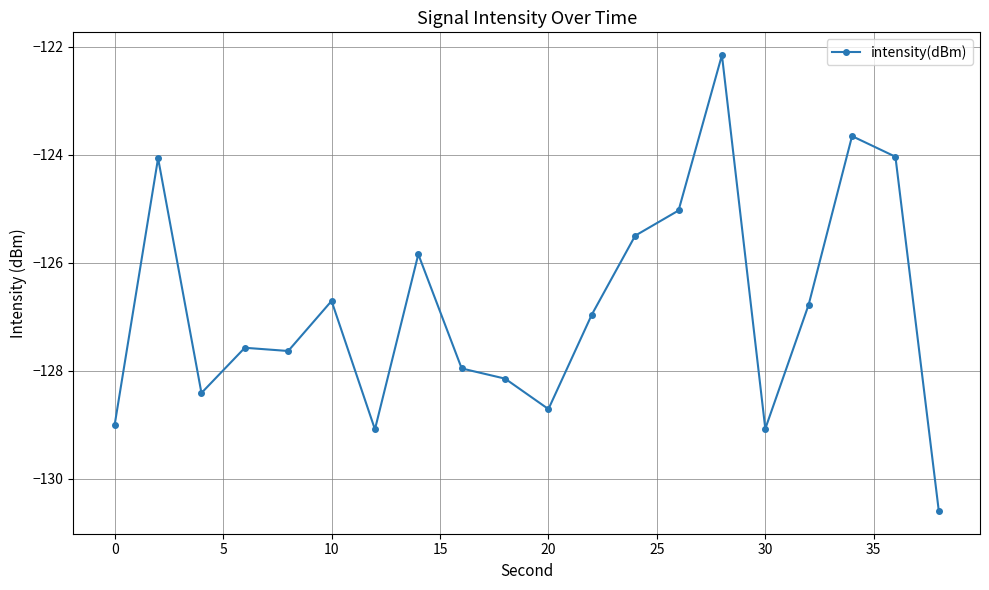

What is the greatest value displayed?

-122.2